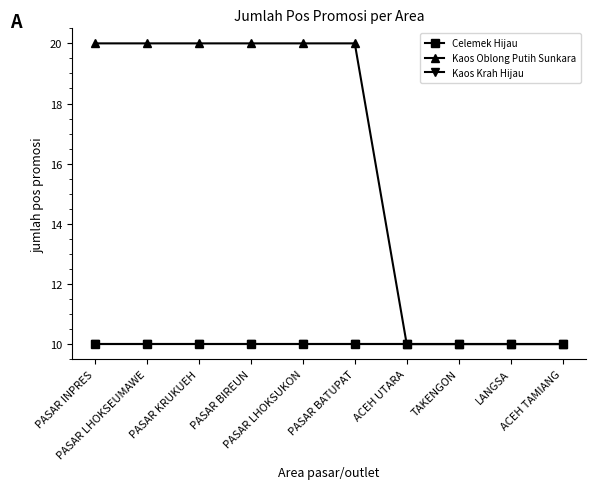

Rank the series at PASAR LHOKSUKON from highest to lowest value.

Kaos Oblong Putih Sunkara, Celemek Hijau, Kaos Krah Hijau